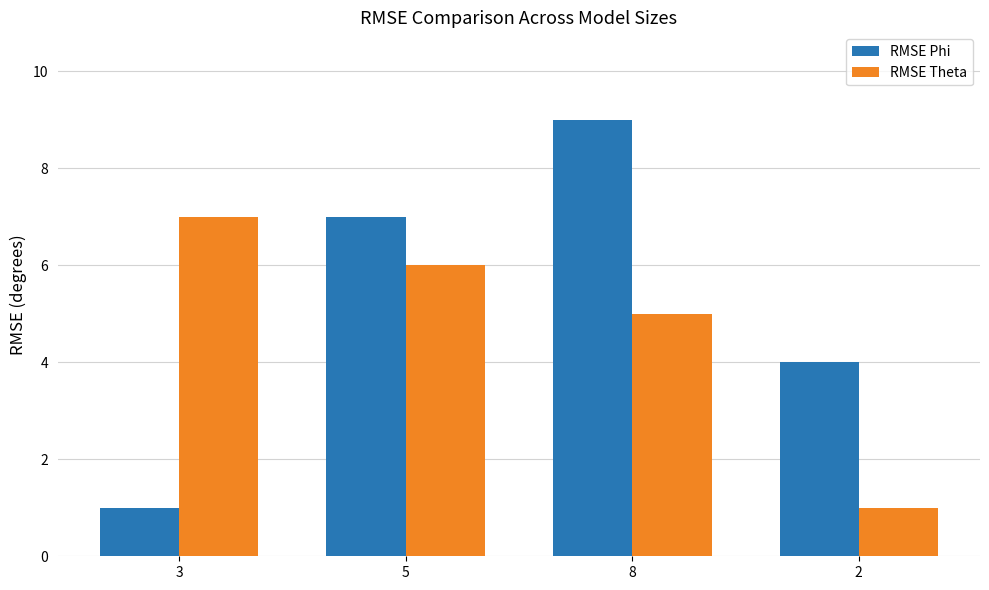

What is the label of the 3rd bar from the left?

8